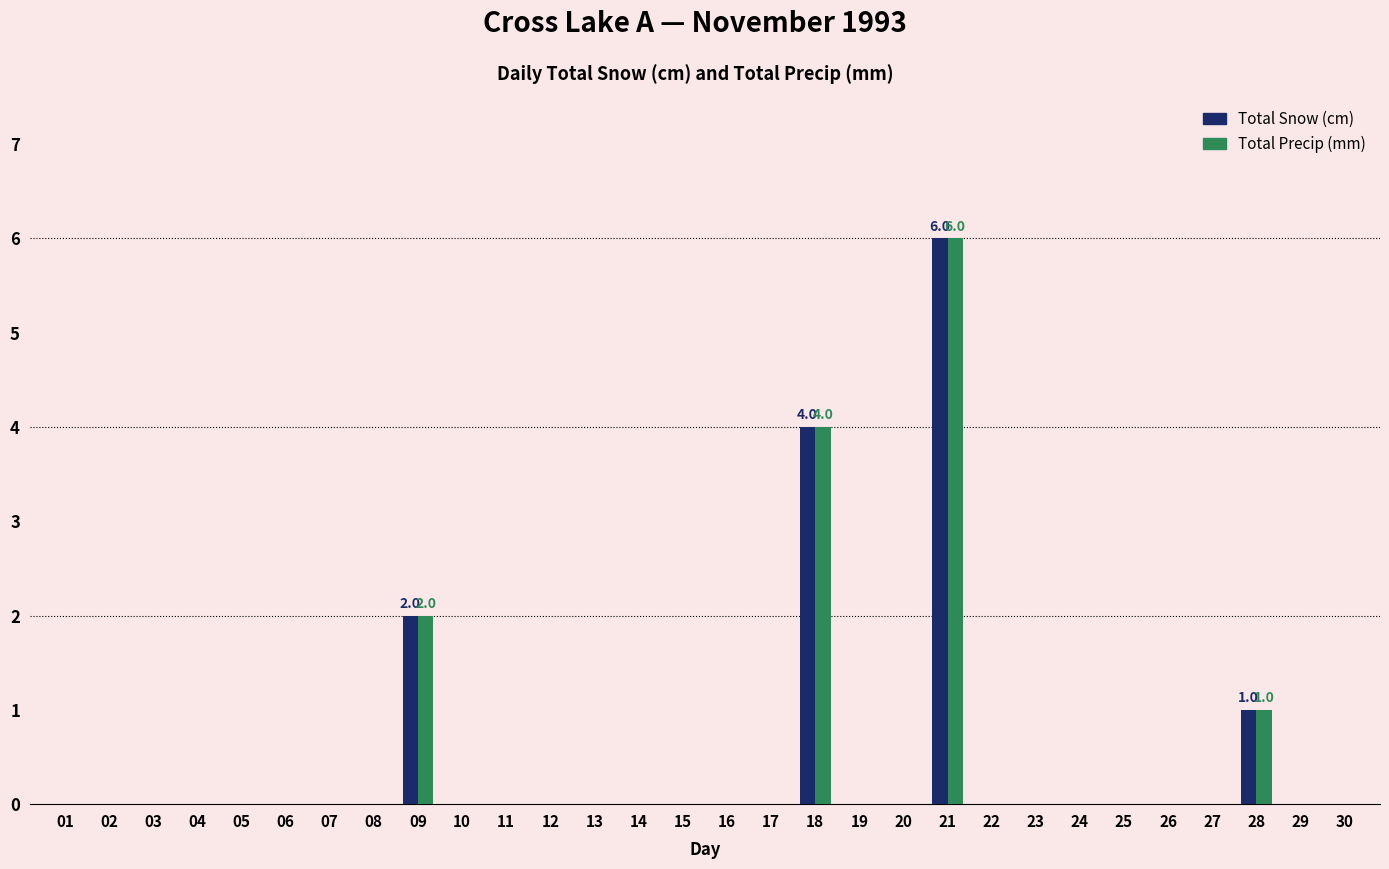

How many series are shown in this chart?

2